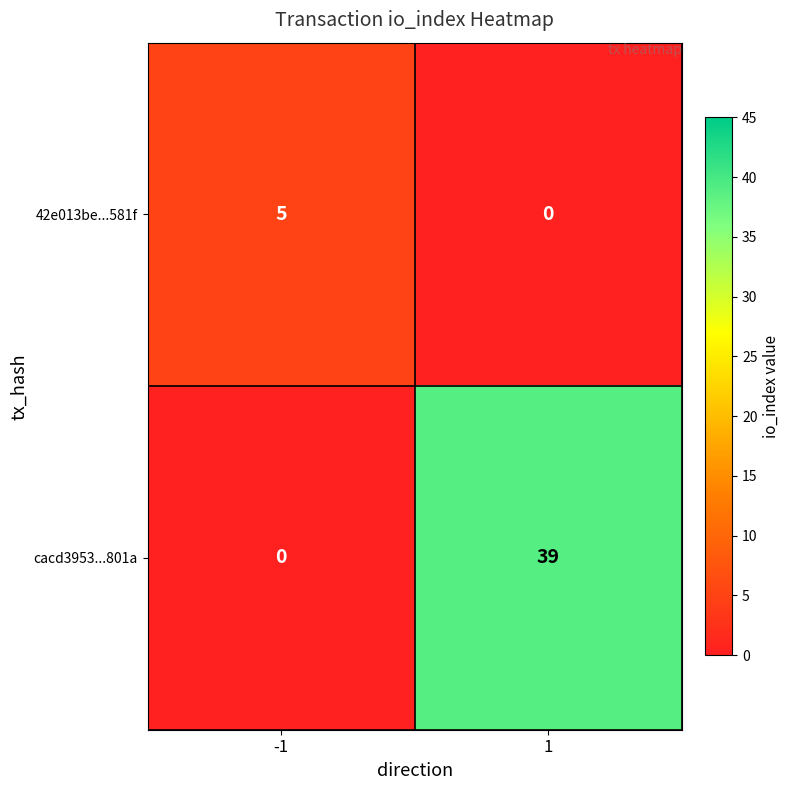

At which category is the sum across all series the highest?

1